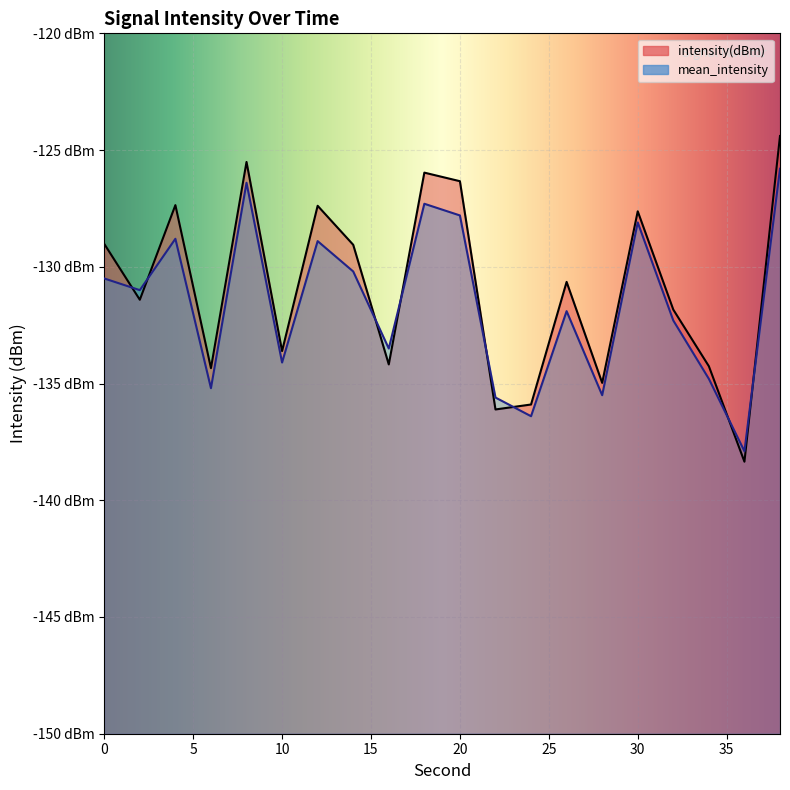

Reading left to right, transcribe all the data shown in this chart.

intensity(dBm): -129.0	-131.4	-127.4	-134.3	-125.5	-133.6	-127.4	-129.1	-134.2	-126.0	-126.3	-136.1	-135.9	-130.6	-135.0	-127.6	-131.8	-134.3	-138.3	-124.4
mean_intensity: -130.5	-131.0	-128.8	-135.2	-126.4	-134.1	-128.9	-130.2	-133.5	-127.3	-127.8	-135.6	-136.4	-131.9	-135.5	-128.1	-132.3	-134.8	-137.9	-125.8